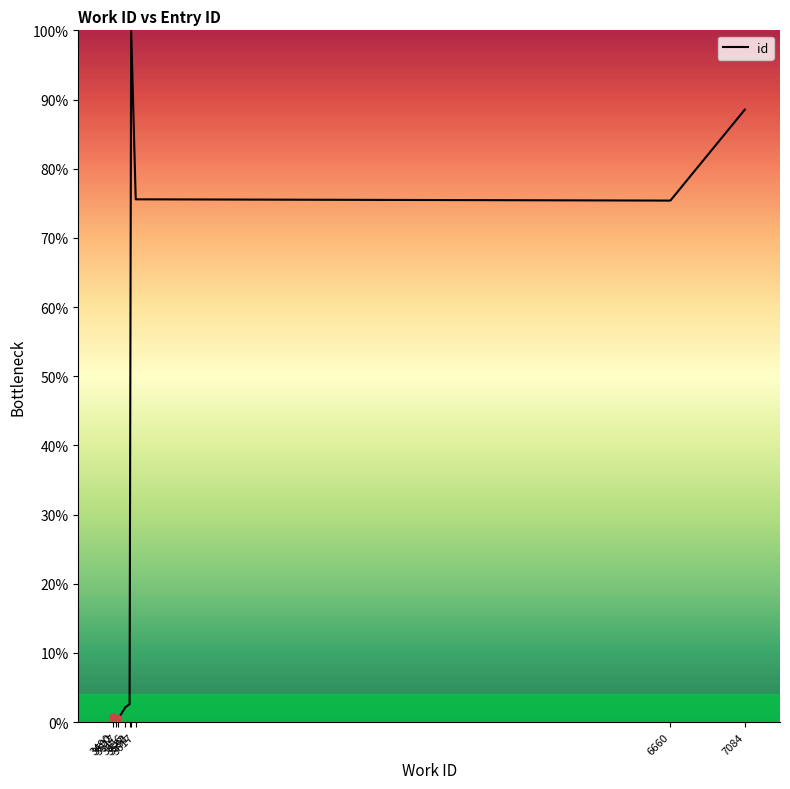

Where does the data first go above 2?

3556